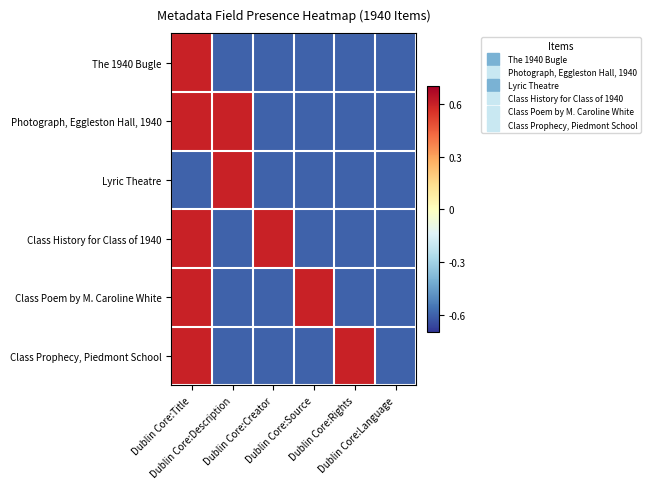

Count the number of categories in the chart.

6